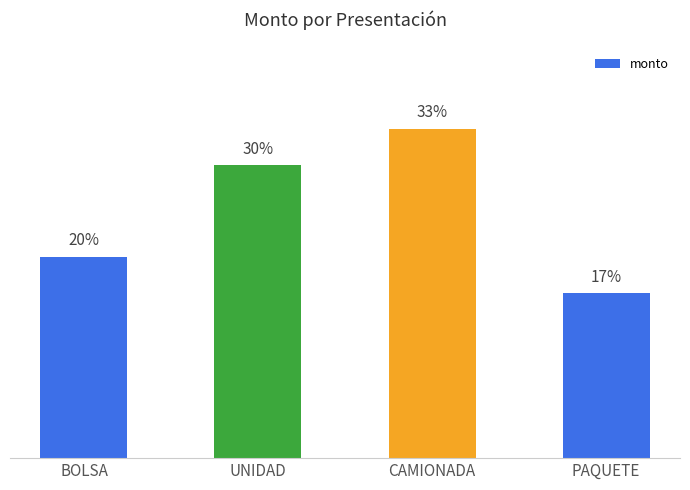

Does the chart contain any negative values?

No